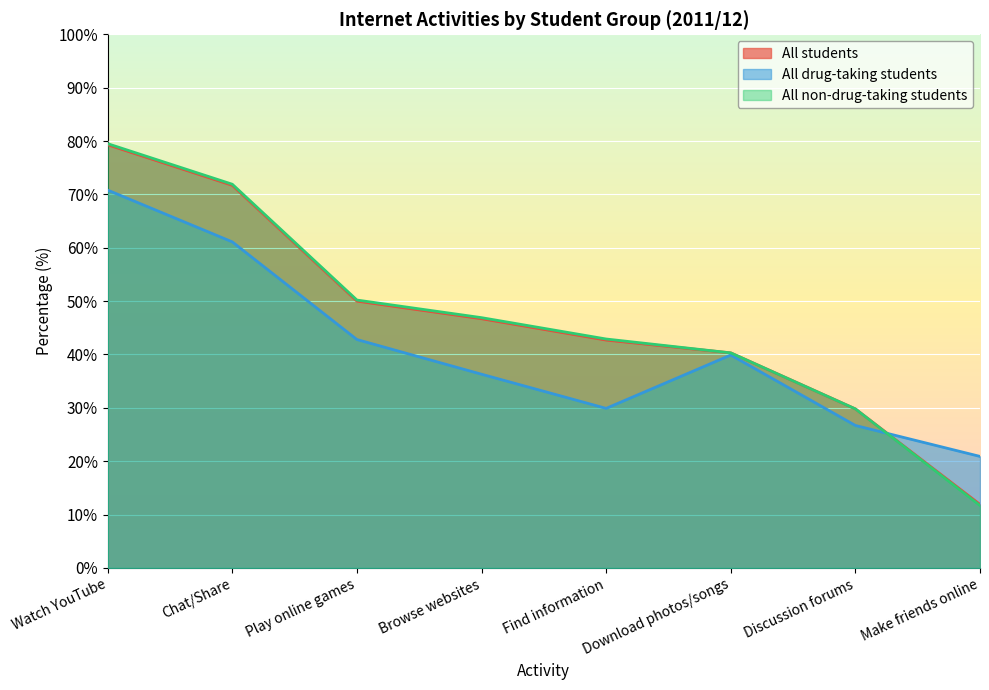

At how many categories does at least one series exceed 71?

2